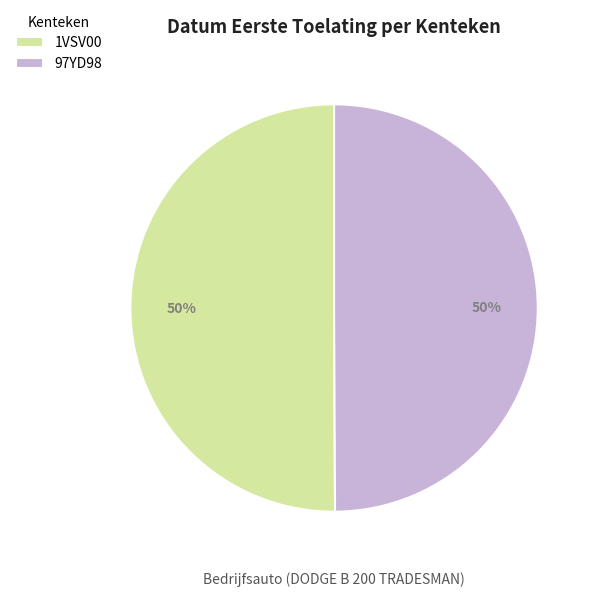

Approximately how many times larger is the value at 1VSV00 compared to 97YD98?

1.0